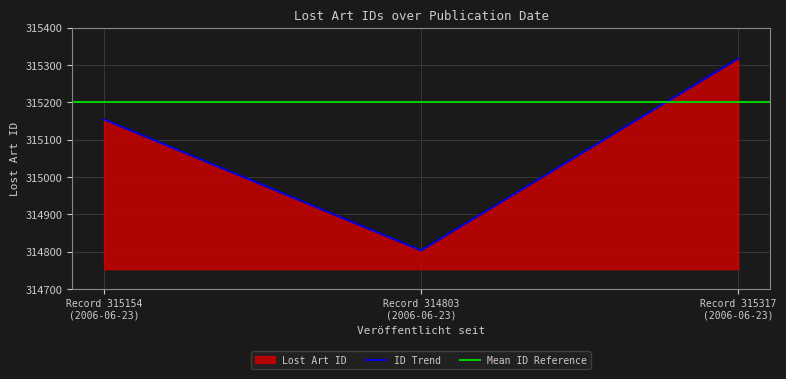

What is the minimum value for ID Trend?

314803